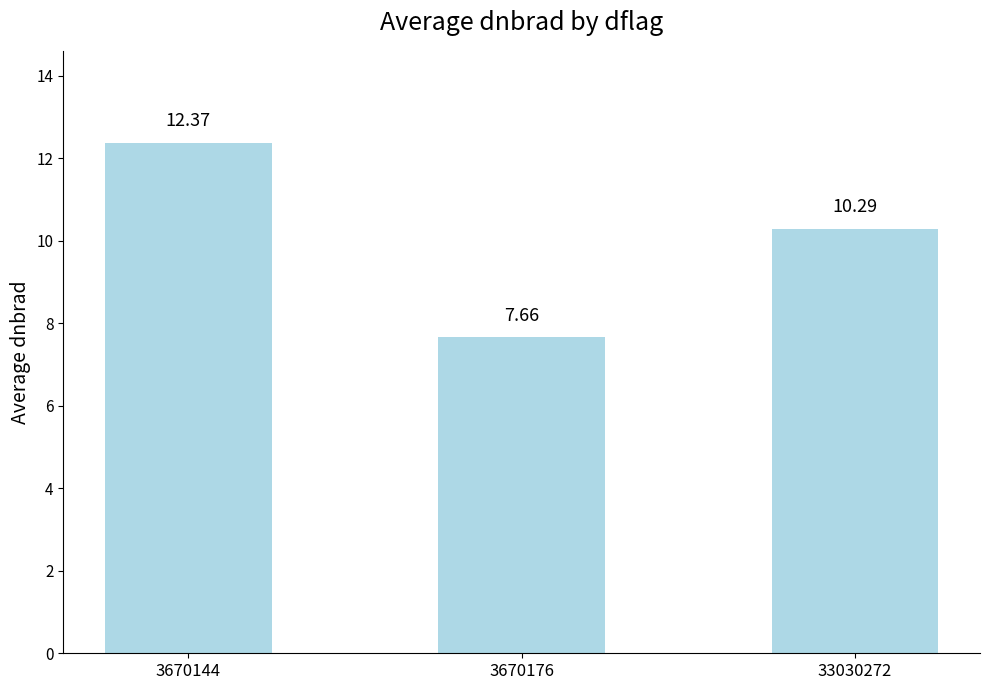

What is the difference between the maximum and second lowest values?

2.1